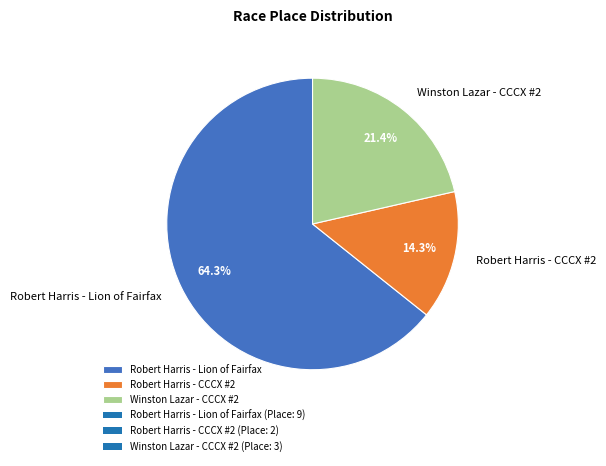

To the nearest percent, what is the difference between the Winston Lazar - CCCX #2 and Robert Harris - Lion of Fairfax slice percentages?

43%